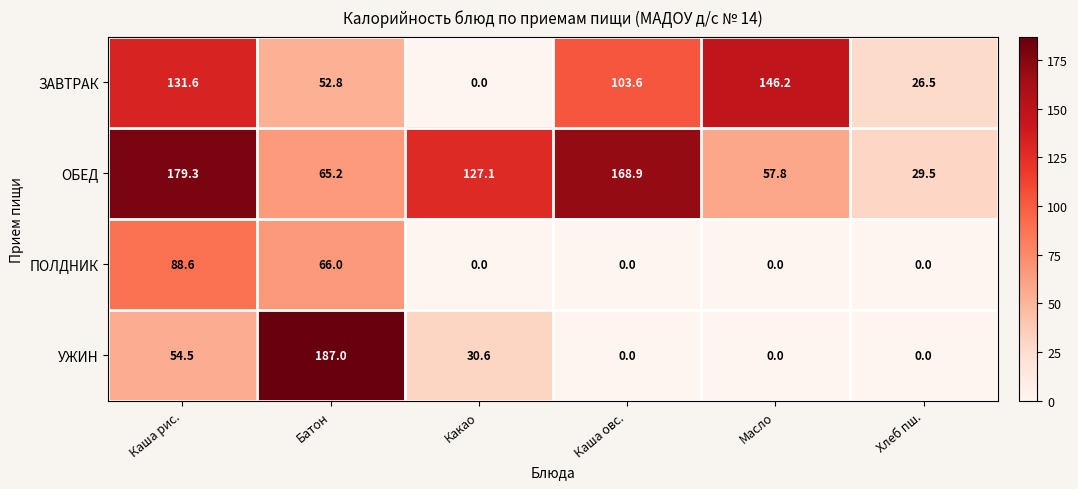

Reading left to right, extract all data points from this chart.

ЗАВТРАК: Каша рис.=131.6	Батон=52.8	Какао=0.0	Каша овс.=103.6	Масло=146.2	Хлеб пш.=26.5
ОБЕД: Каша рис.=179.3	Батон=65.2	Какао=127.1	Каша овс.=168.9	Масло=57.8	Хлеб пш.=29.5
ПОЛДНИК: Каша рис.=88.6	Батон=66.0	Какао=0.0	Каша овс.=0.0	Масло=0.0	Хлеб пш.=0.0
УЖИН: Каша рис.=54.5	Батон=187.0	Какао=30.6	Каша овс.=0.0	Масло=0.0	Хлеб пш.=0.0